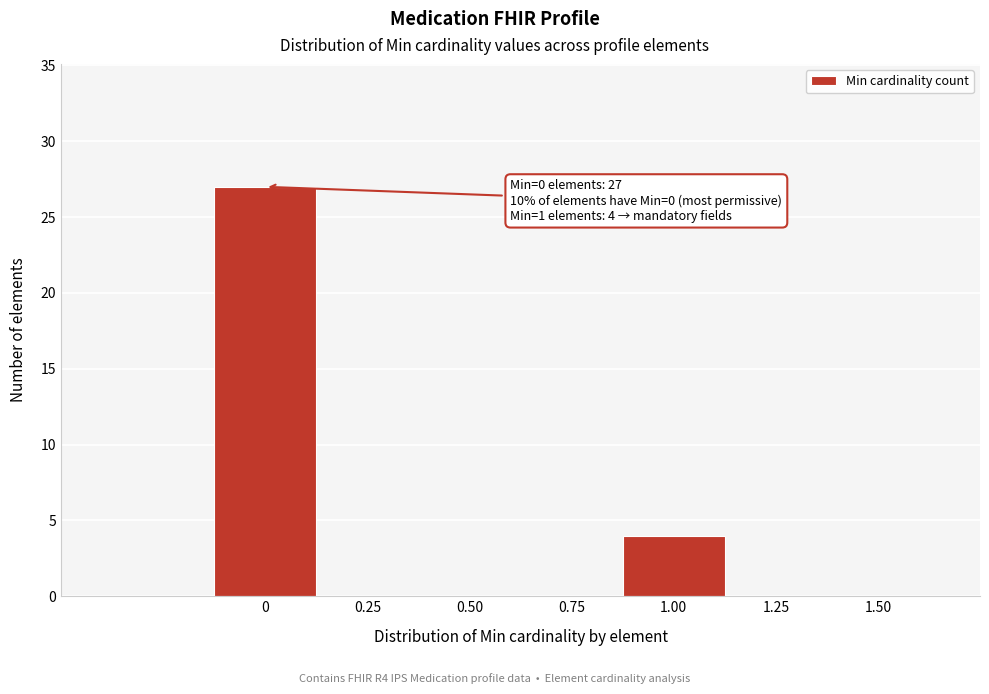

Reading left to right, extract all data points from this chart.

0=27	1.00=4